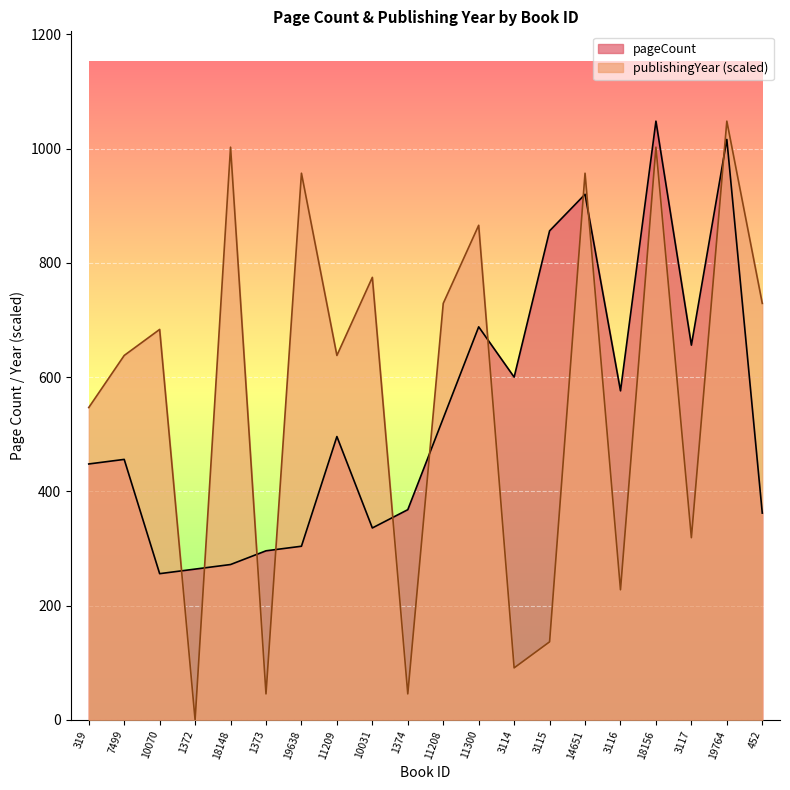

The pageCount series shows 551.4 at 18156. True or false?

False